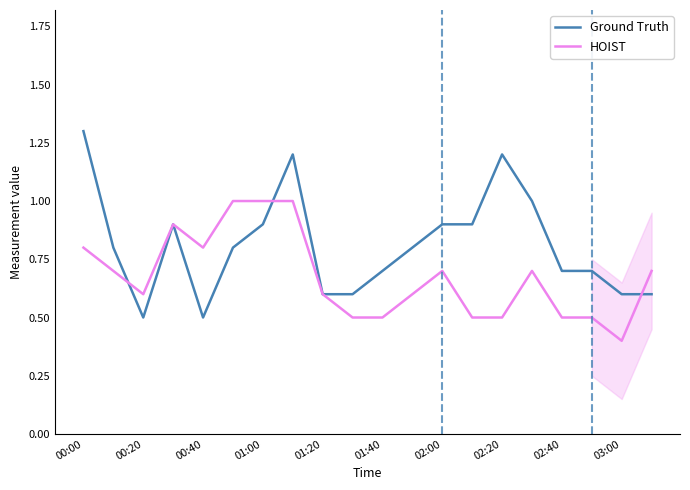

What is the highest value of the Ground Truth series?

1.3